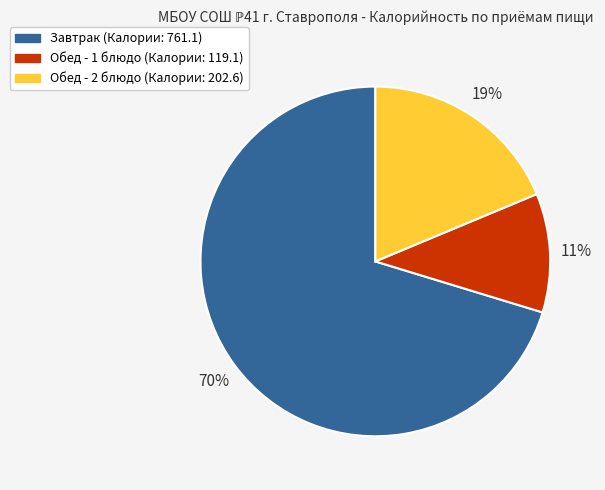

Count the number of slices in the pie.

3